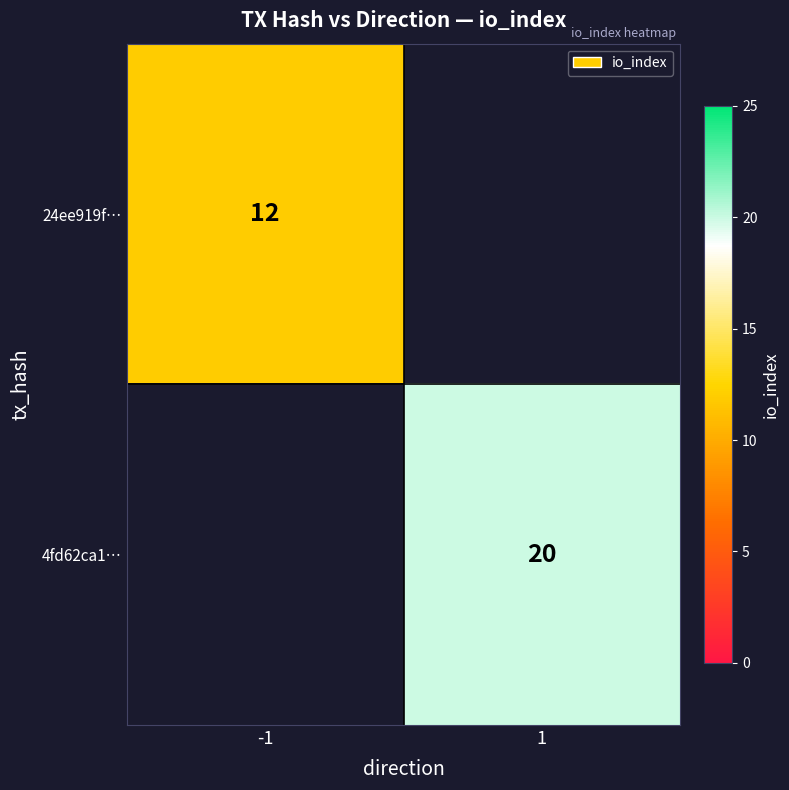

Between -1 and 1, which is larger?

1